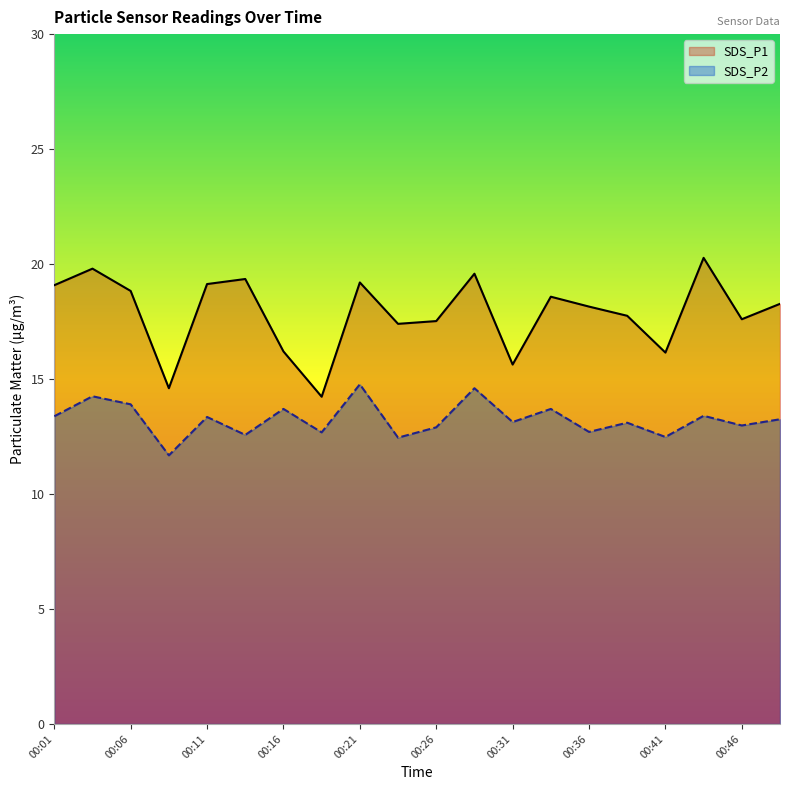

How many interior local valleys does the SDS_P2 series have?

8